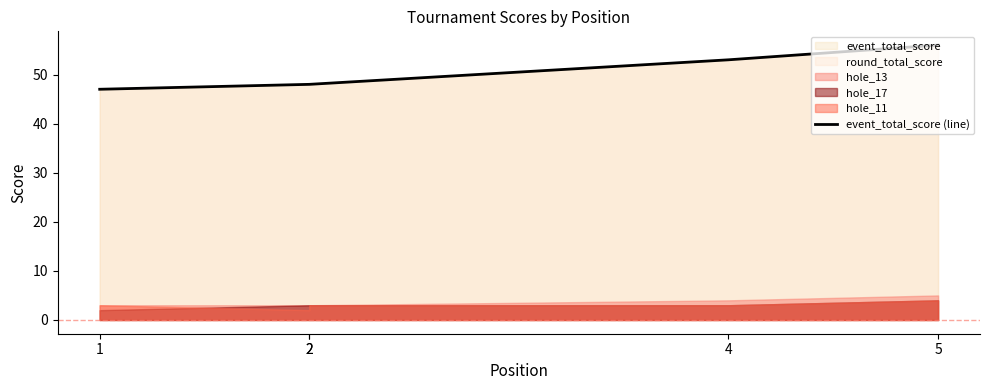

True or false: there are more than 2 points higher than both neighbors.

False